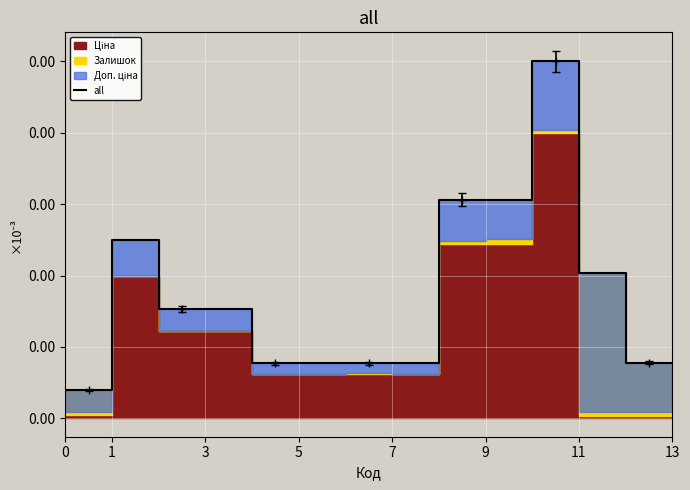

Which label corresponds to the largest value in the chart?

11